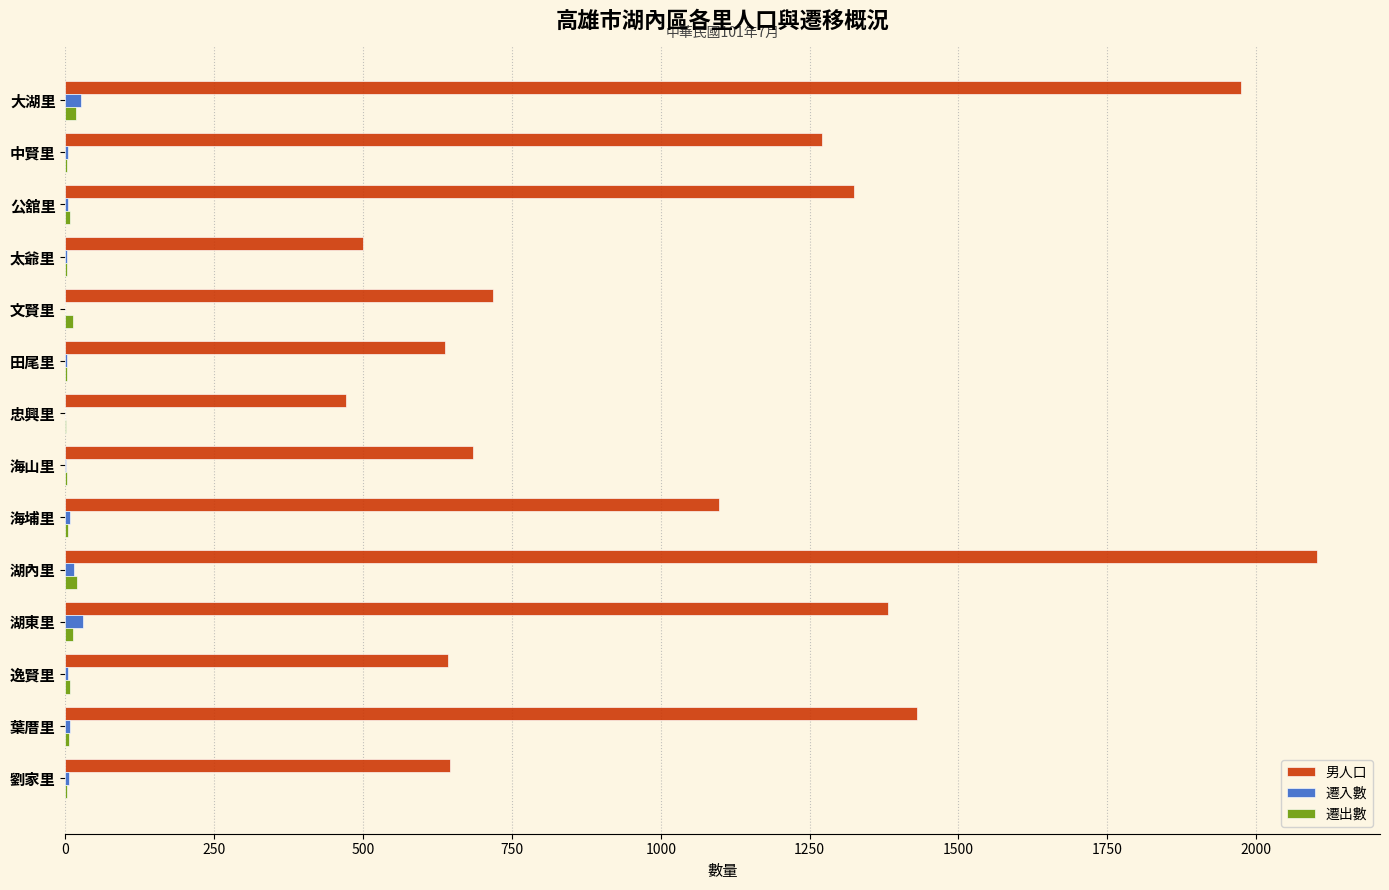

What is the sum of all 遷入數 values?

110